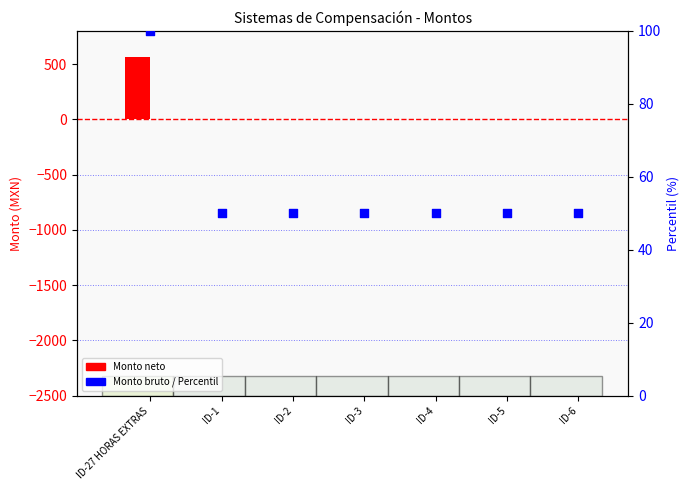

At how many categories does at least one series exceed 175?

1